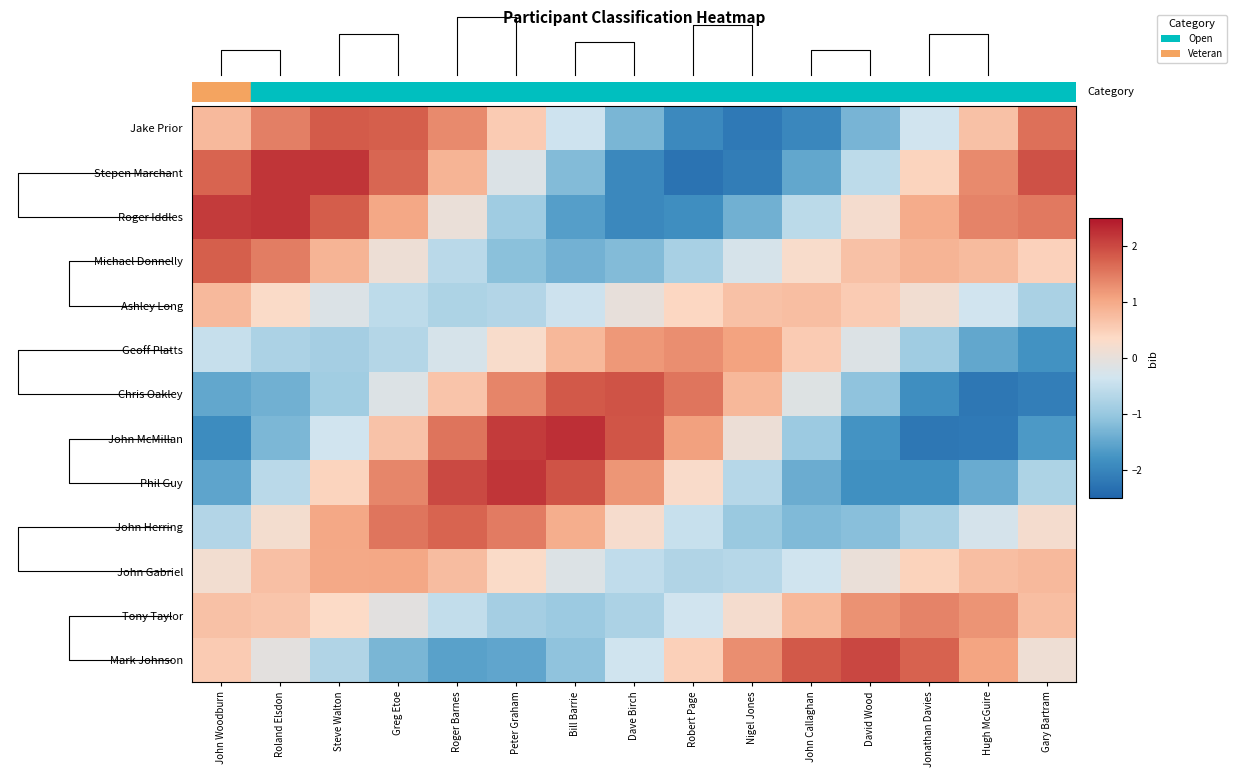

Which label corresponds to the largest value in the chart?

Bill Barrie